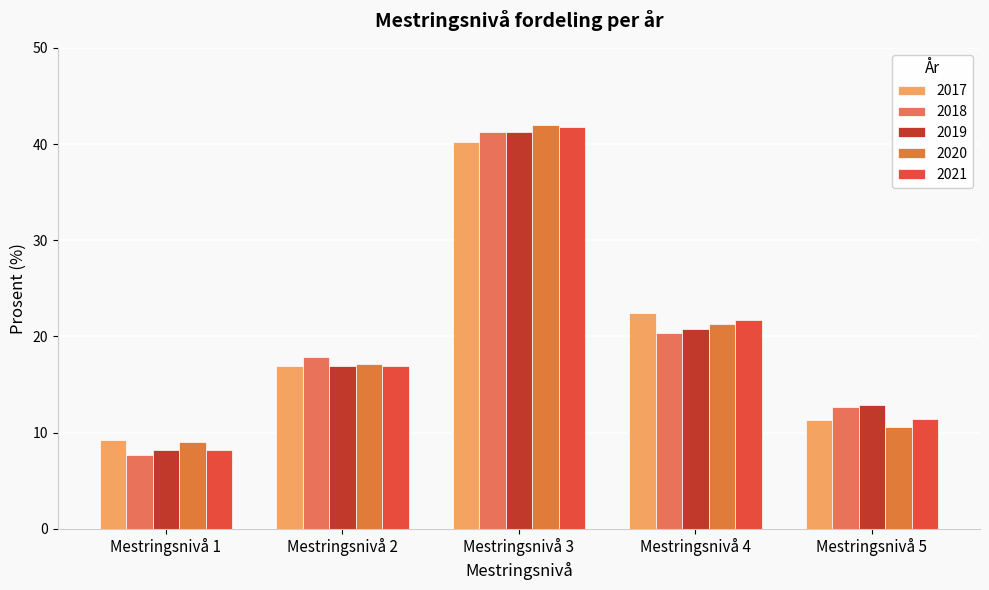

What is the difference between the 2017 values at Mestringsnivå 2 and Mestringsnivå 4?

5.5